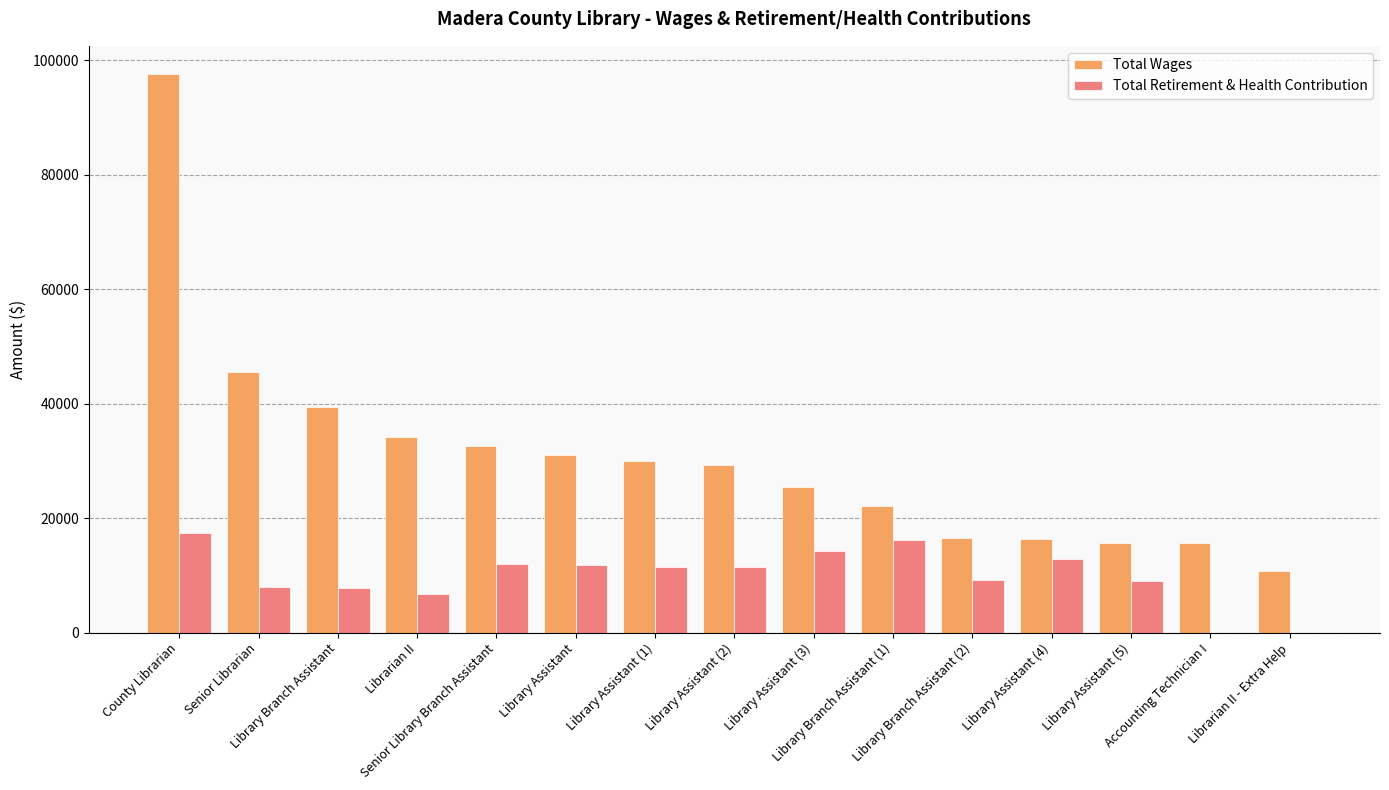

What is the sum of all Total Wages values?

462451